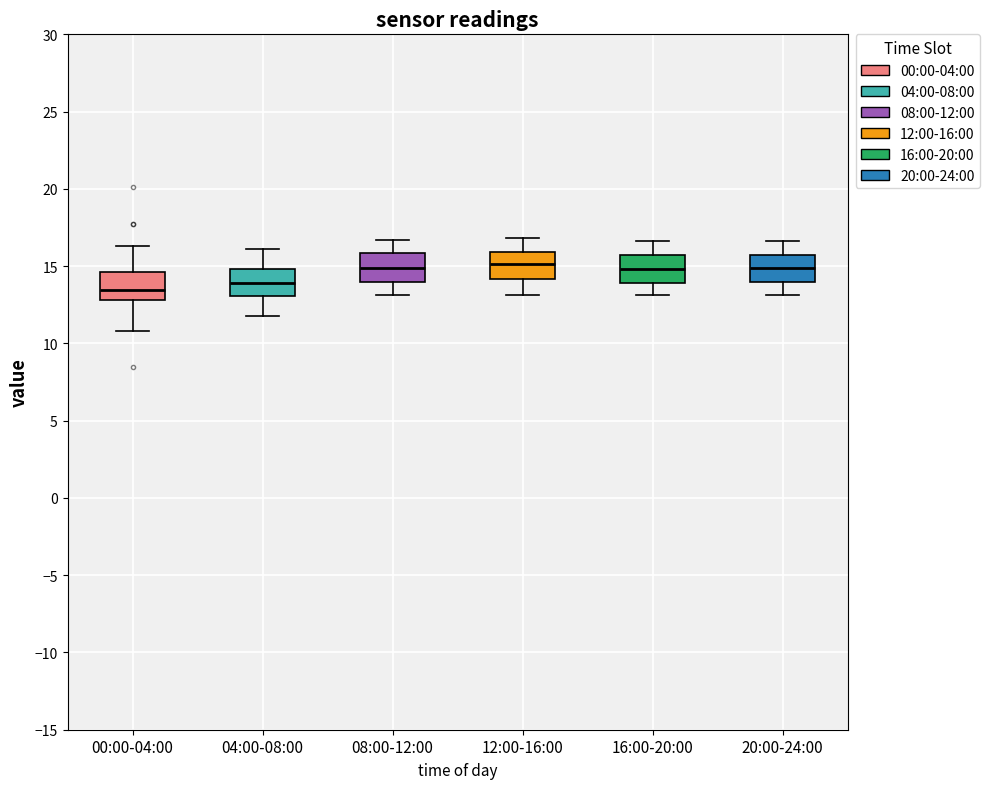

Where does the lower whisker of the box for 08:00-12:00 end on the y-axis? The values are not printed on the chart, so give them approximately, as read against the axis.

13.0